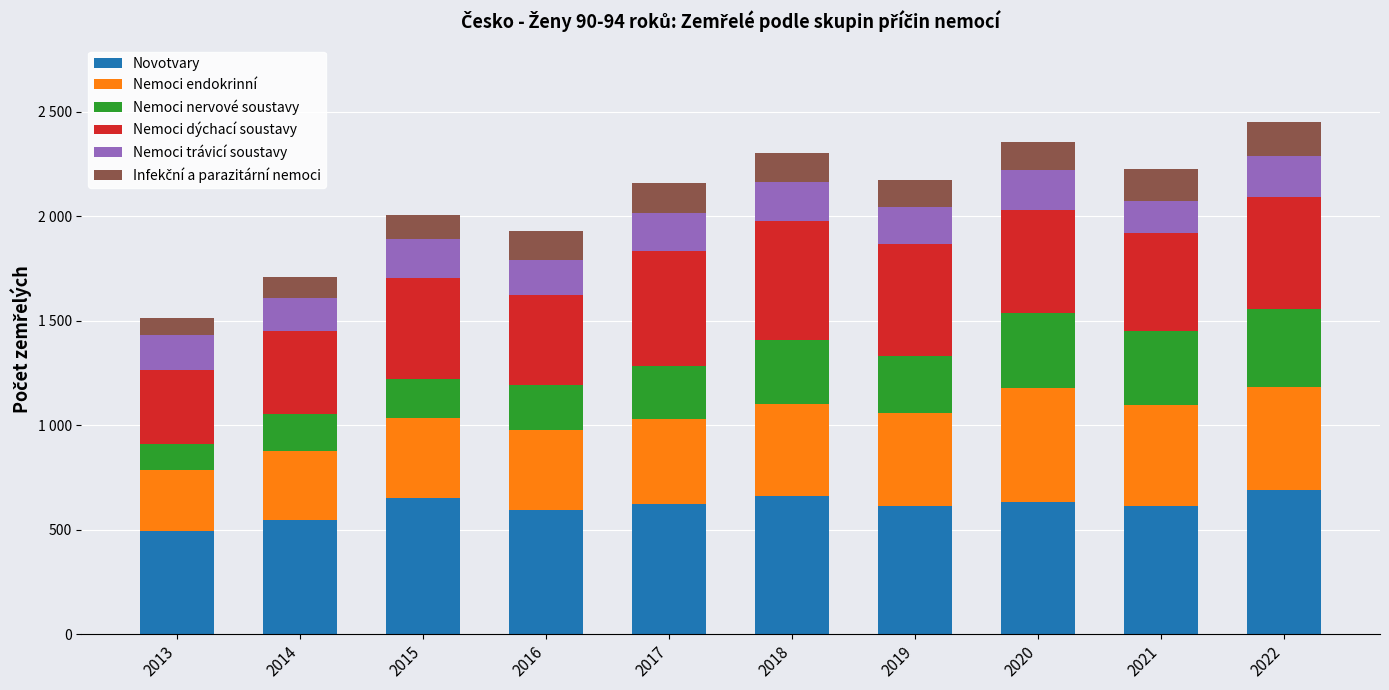

Which series has the largest total across all categories?

Novotvary